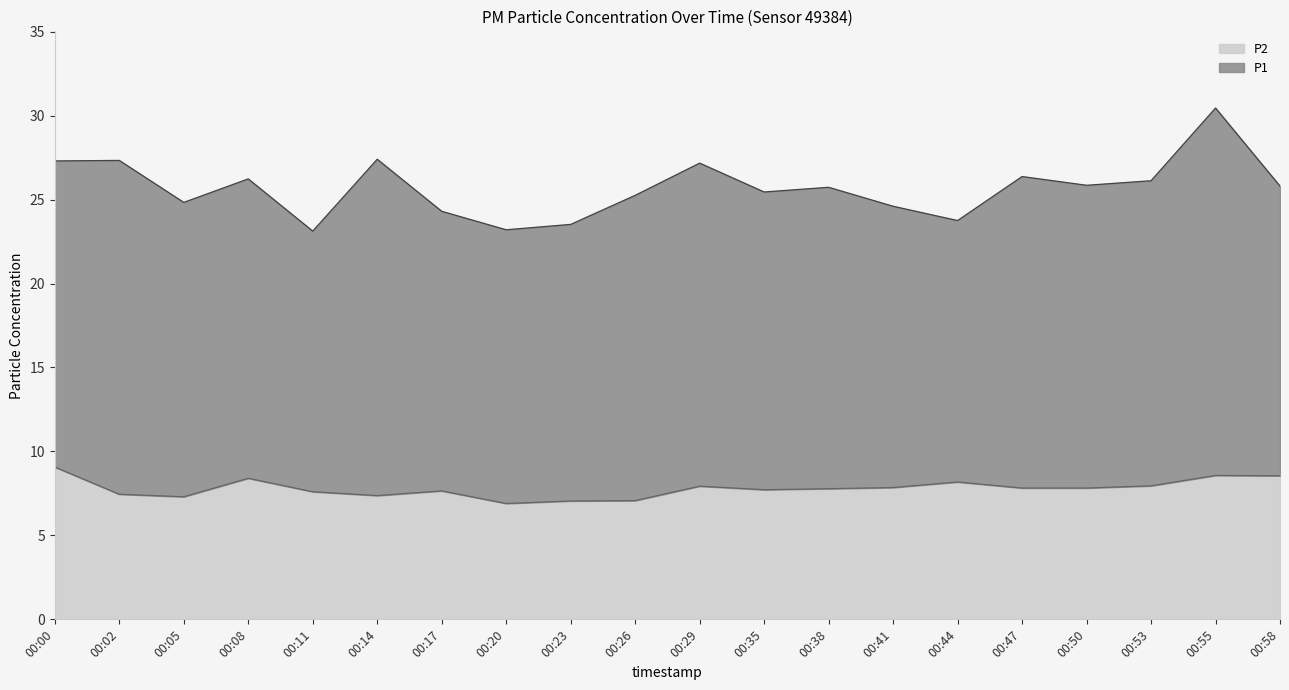

What is the value of the P1 point at the 17th from the left?

25.9